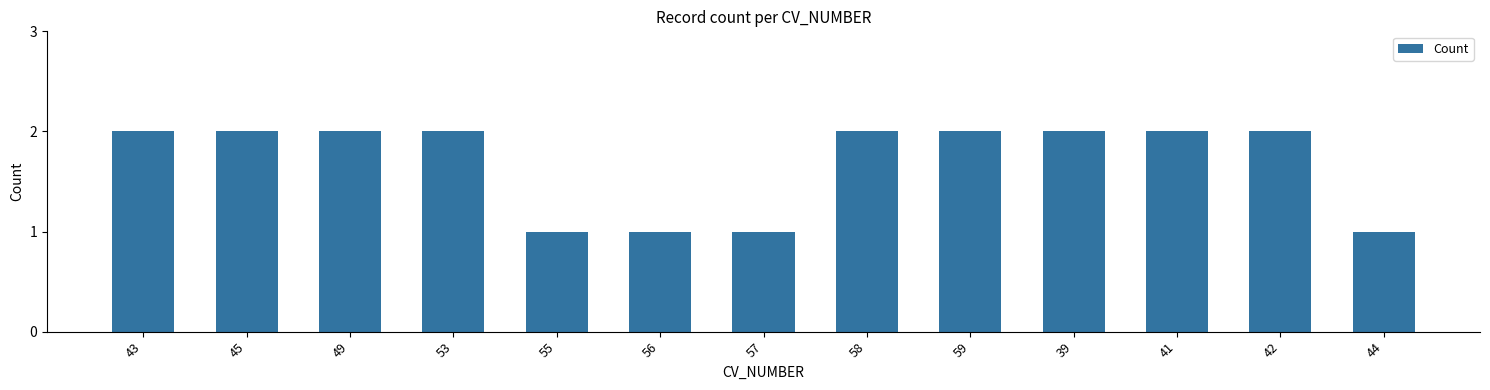

What is the change in value from 55 to 39?

+1